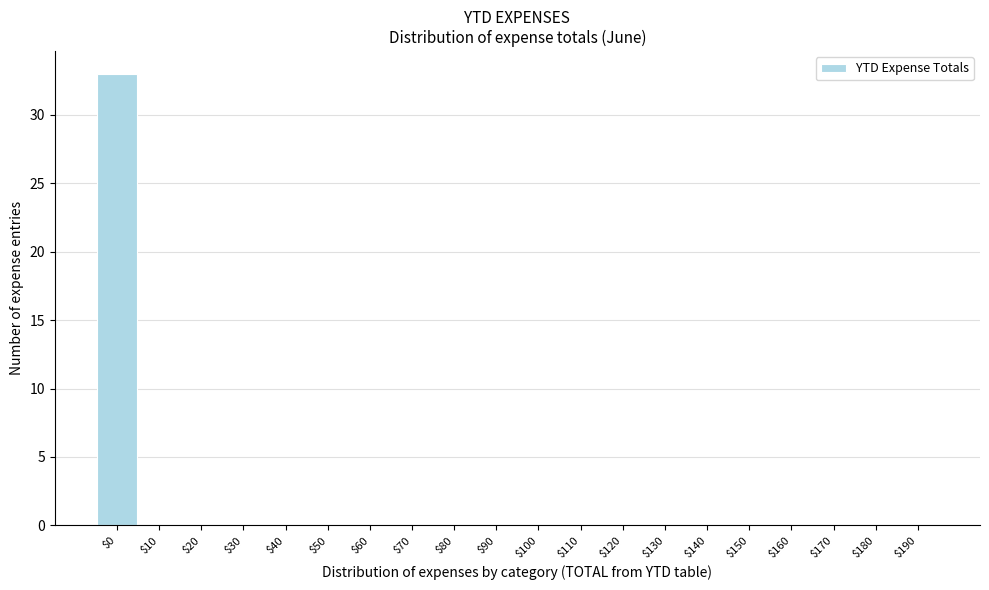

True or false: the data shows 0 at $40.

True